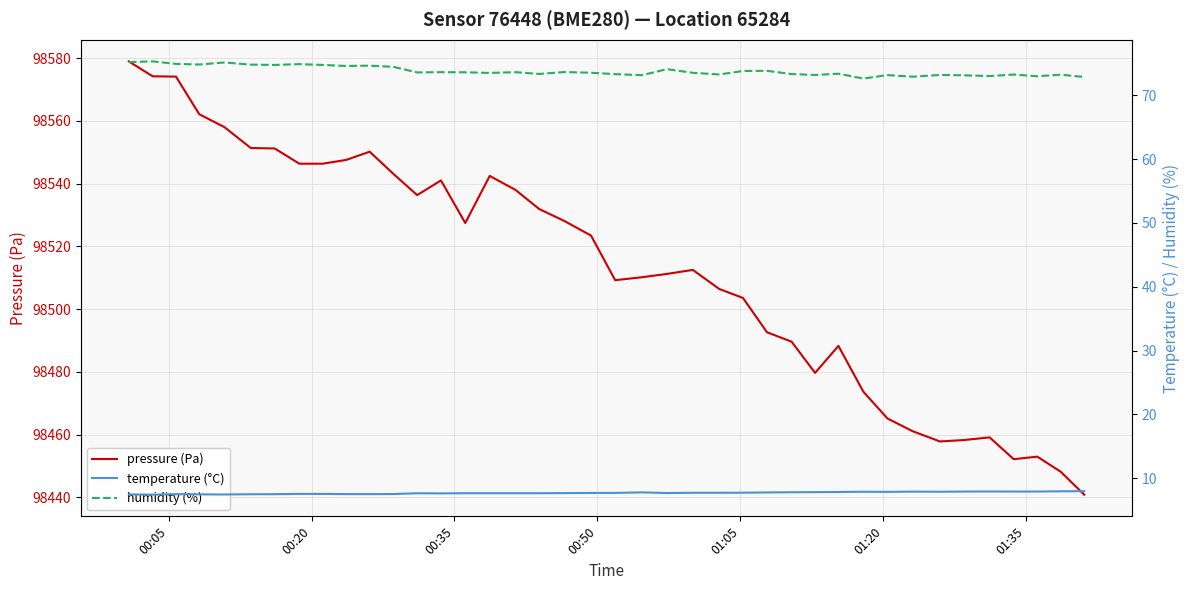

How many lines are shown in the chart?

3